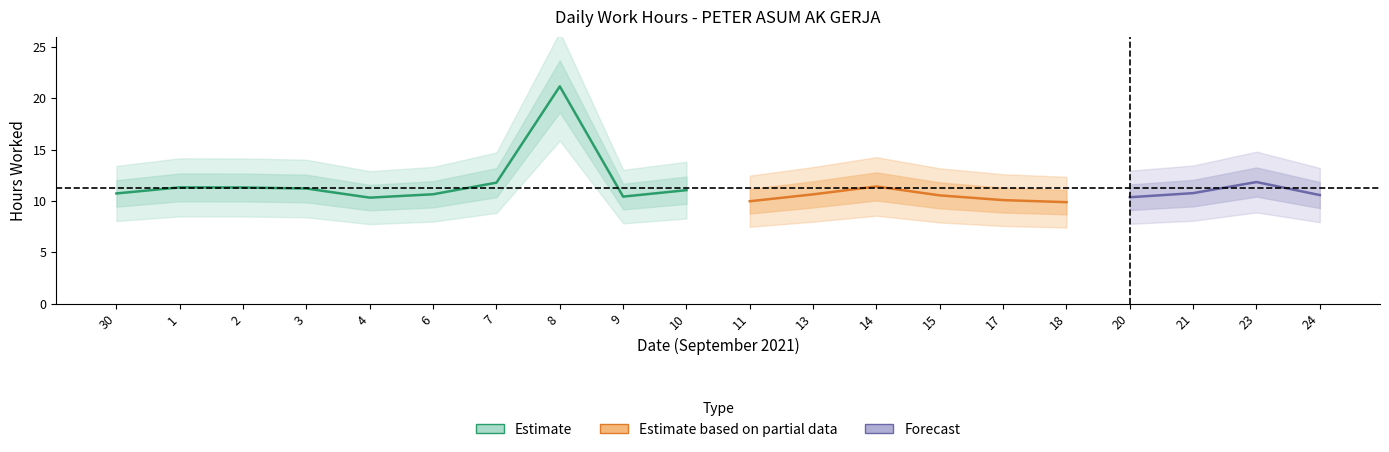

Is it true that Low equals 18.7 at 2?

False